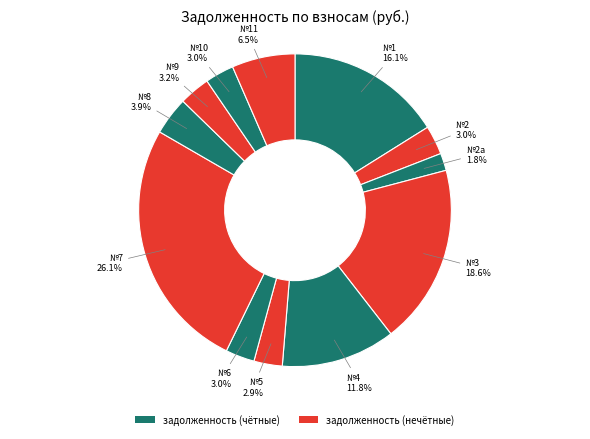

Does any single category account for the majority?

No